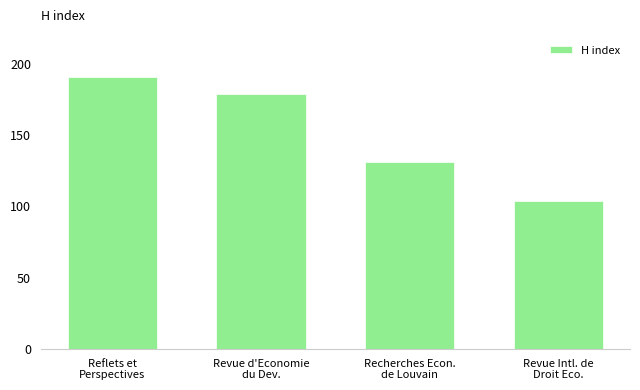

Reading left to right, extract all data points from this chart.

191	179	131	104